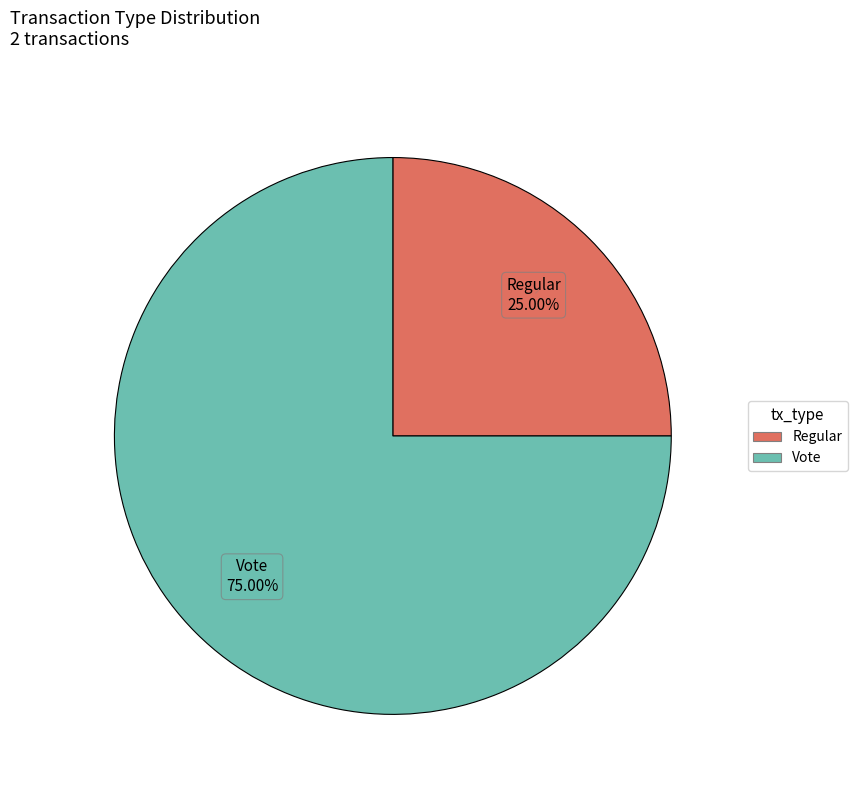

How many segments does this pie chart have?

2